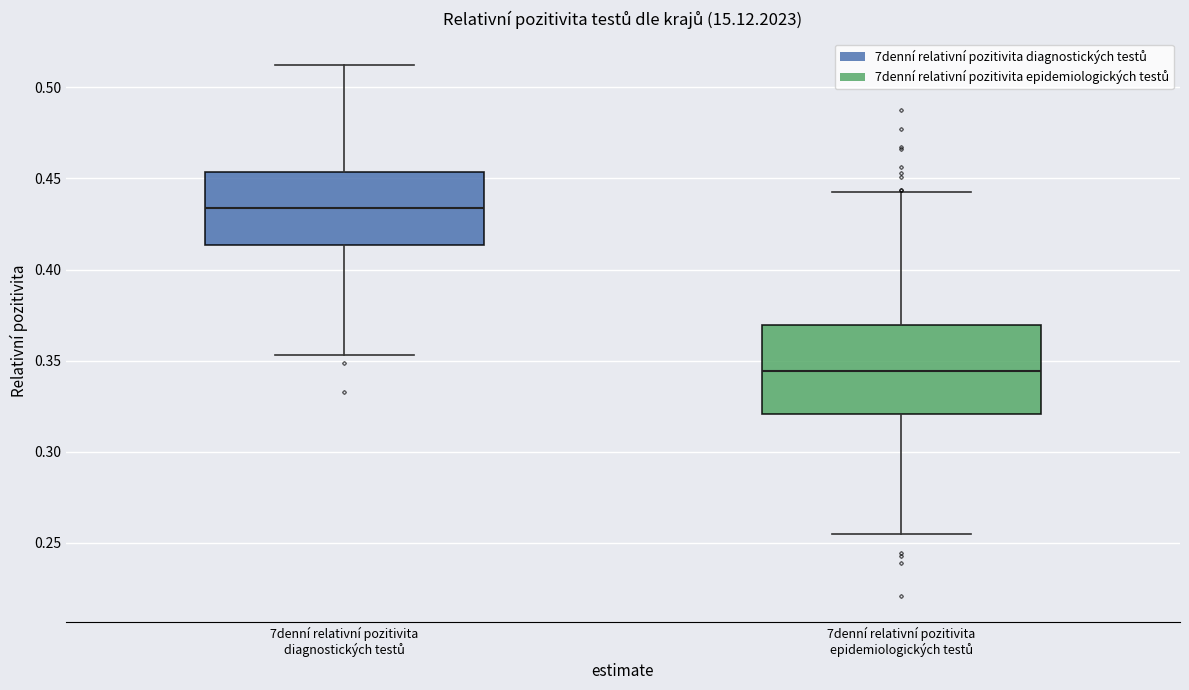

Which box's median line is the lowest?

7denní relativní pozitivita epidemiologických testů